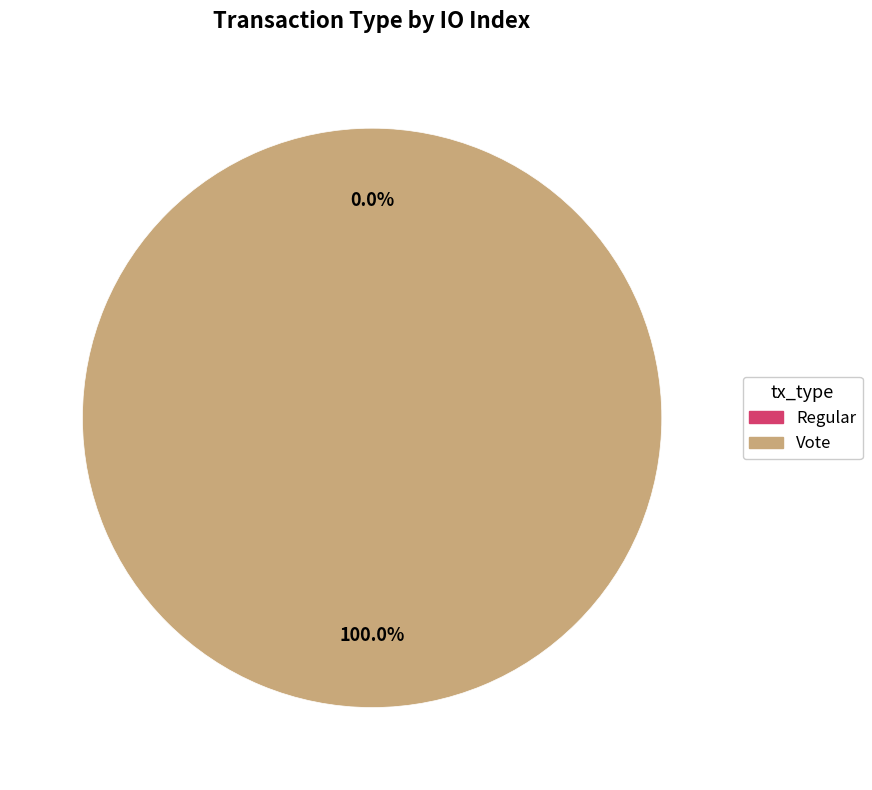

To the nearest percent, what is the difference between the largest and smallest slice percentages?

100%